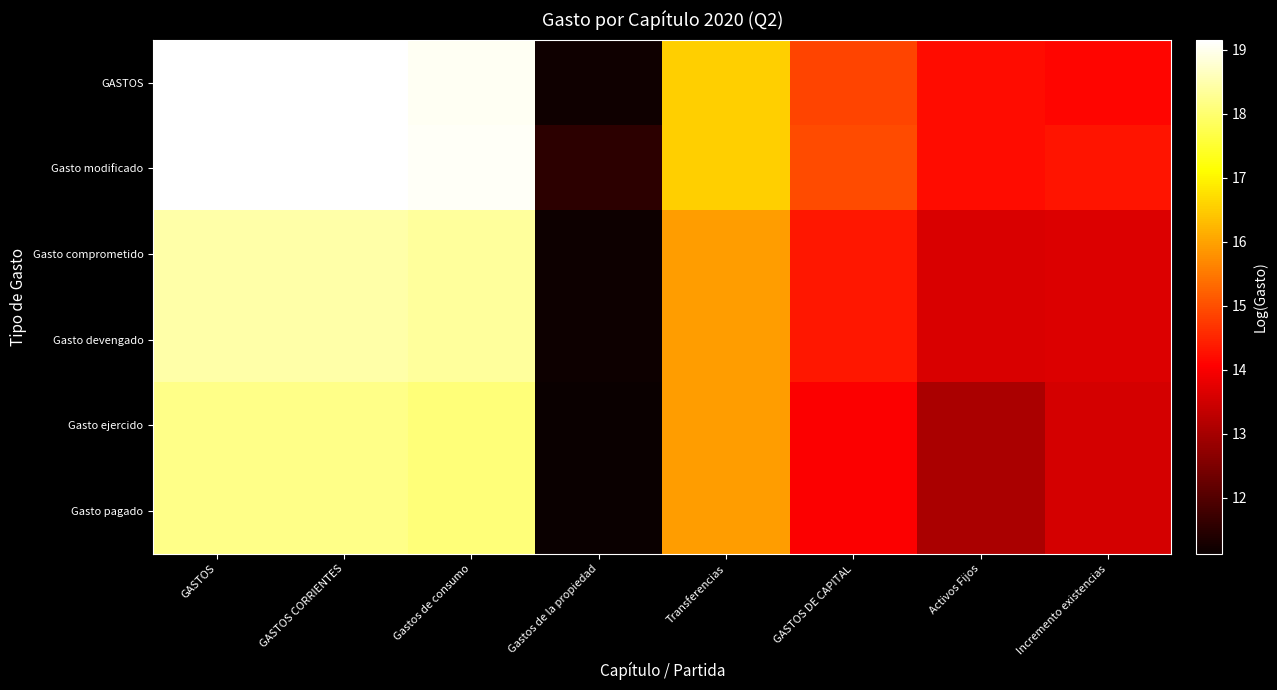

Between Gastos de la propiedad and GASTOS DE CAPITAL, which is larger?

GASTOS DE CAPITAL